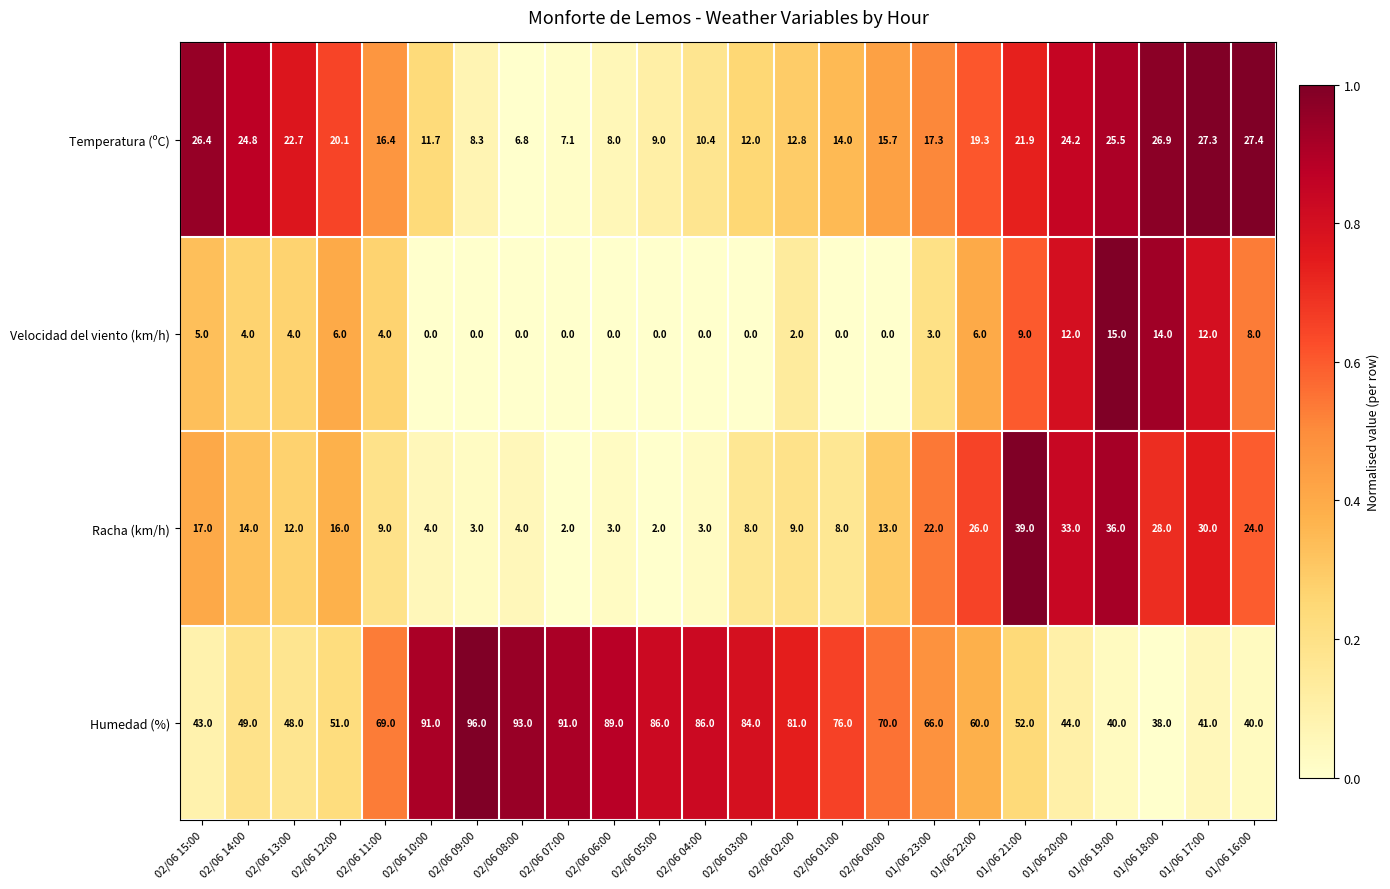

What is the difference between the maximum and minimum values in the Humedad (%) series?

58.0